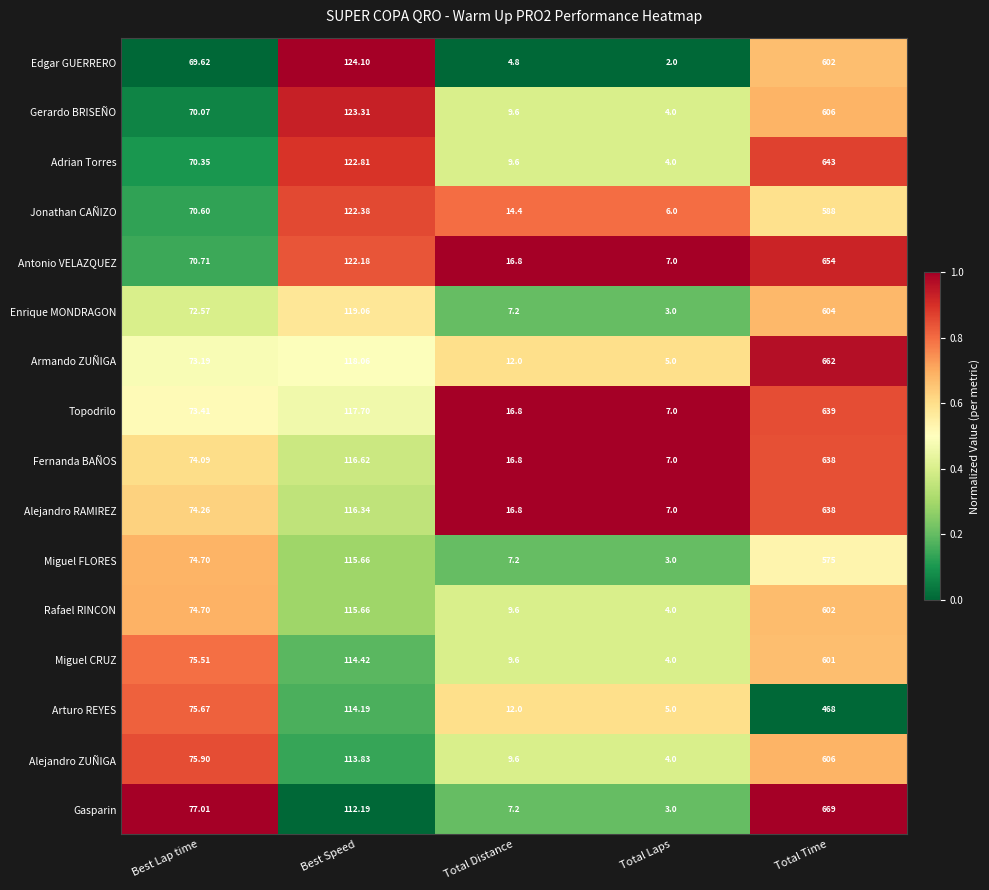

At which label is Alejandro ZUÑIGA closest to 305?

Best Speed